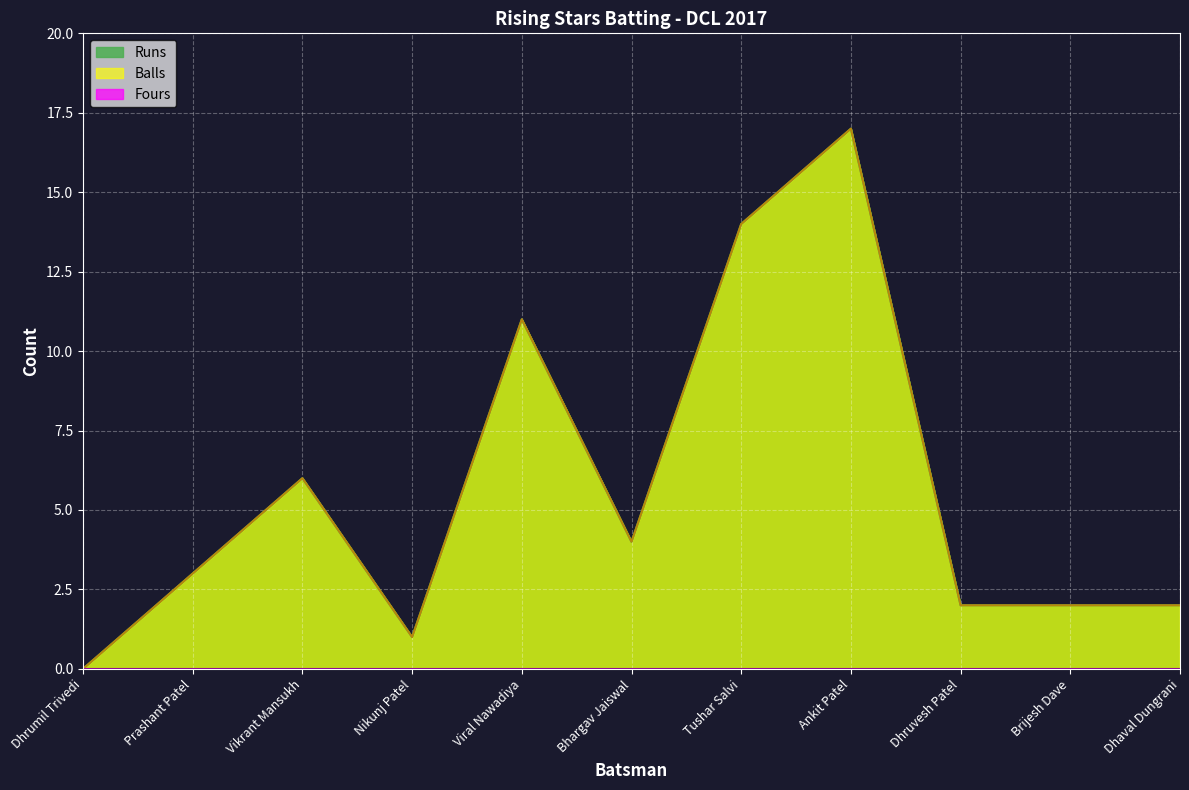

True or false: Runs and Balls intersect in this chart.

False